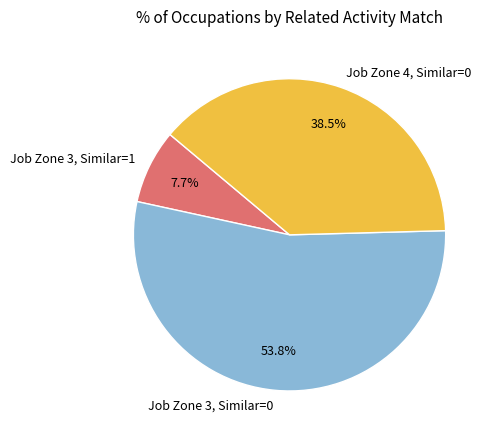

Combined, do Job Zone 4, Similar=0 and Job Zone 3, Similar=0 account for over 50%?

Yes